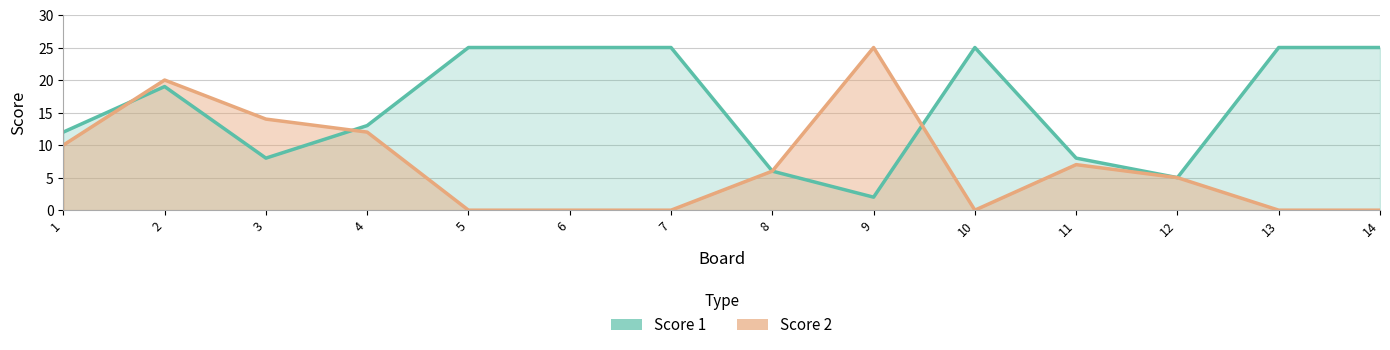

What are all the series names shown in the legend?

Score 1, Score 2